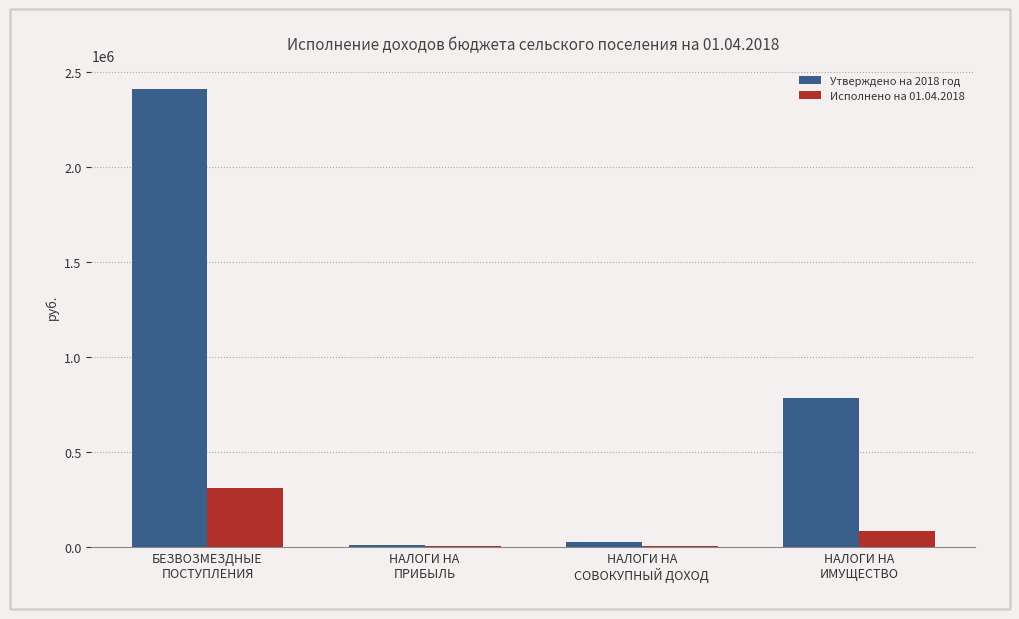

How many categories are shown in the chart?

4